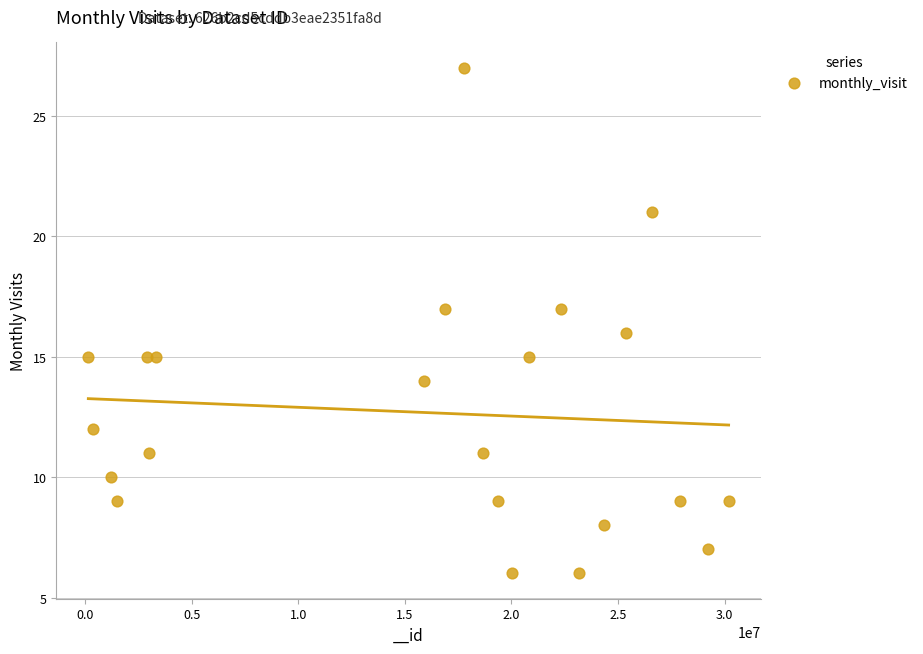

What is the range of X values (max minus min)?

30034037